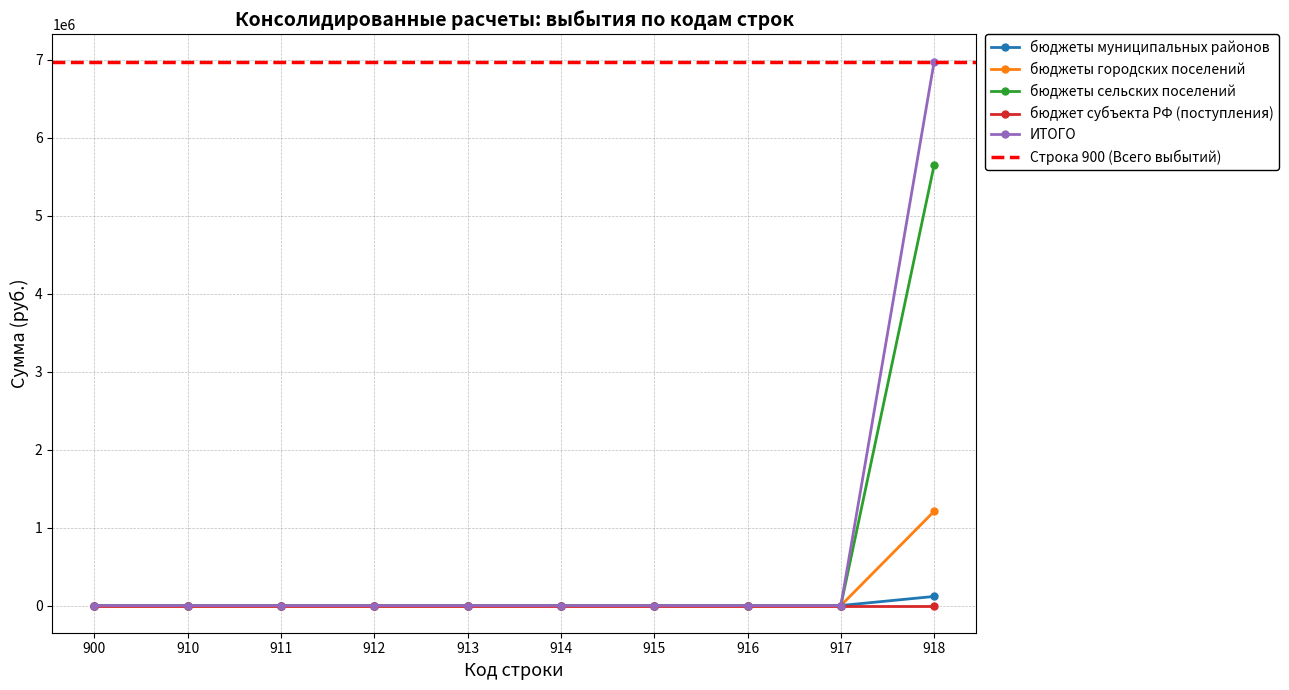

Which series has the widest spread of values?

ИТОГО